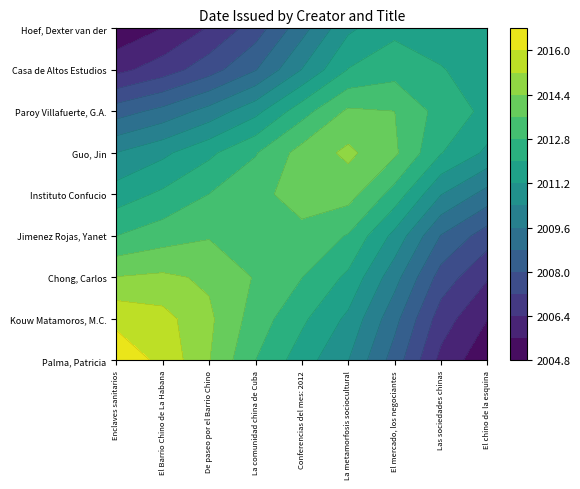

The value of Hoef, Dexter van der at 4 is -1206. True or false?

False